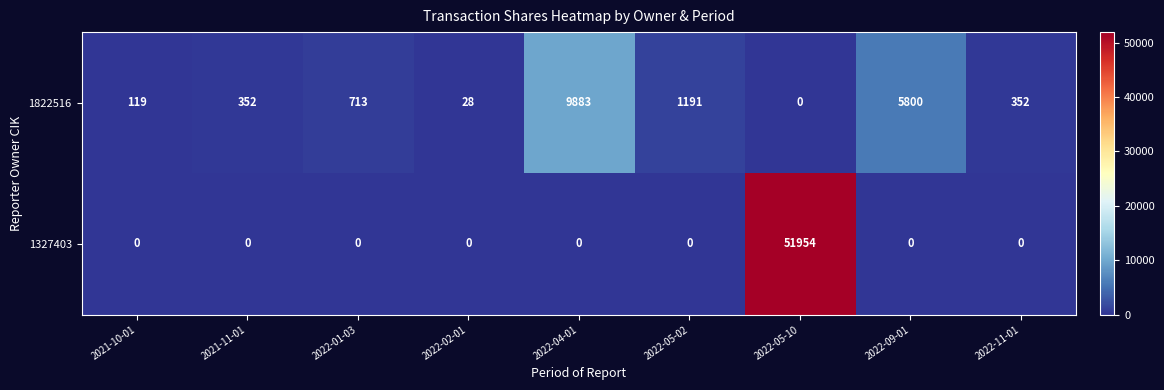

Which category has the highest value in the 1327403 series?

2022-05-10